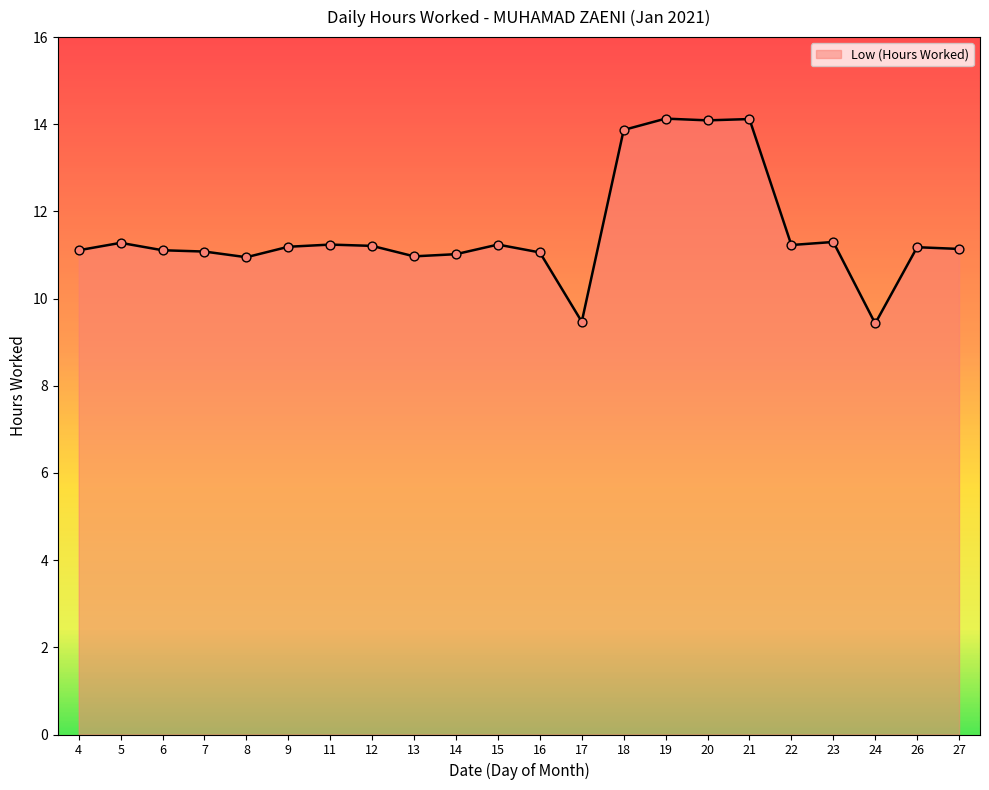

What is the change in value from 15 to 21?

+2.9